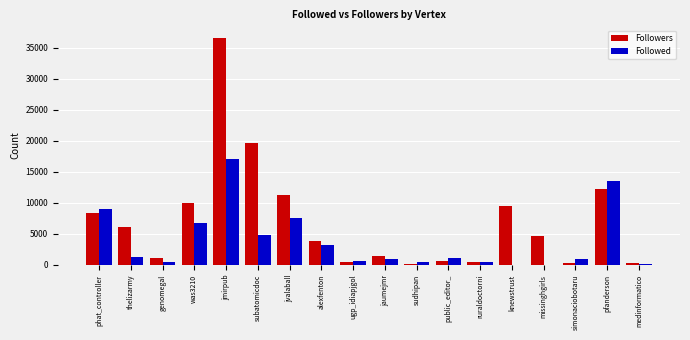

Which series changed the most between thelizarmy and sudhipan?

Followers